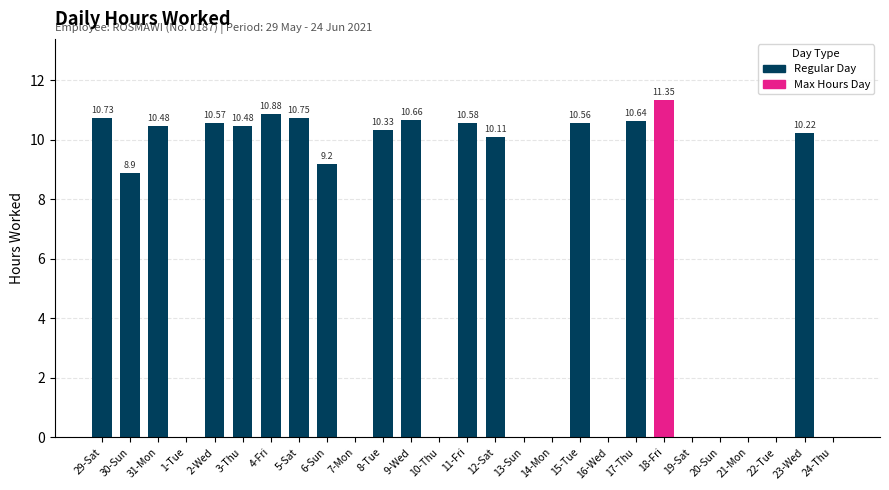

Where does the data first go above 10?

29-Sat